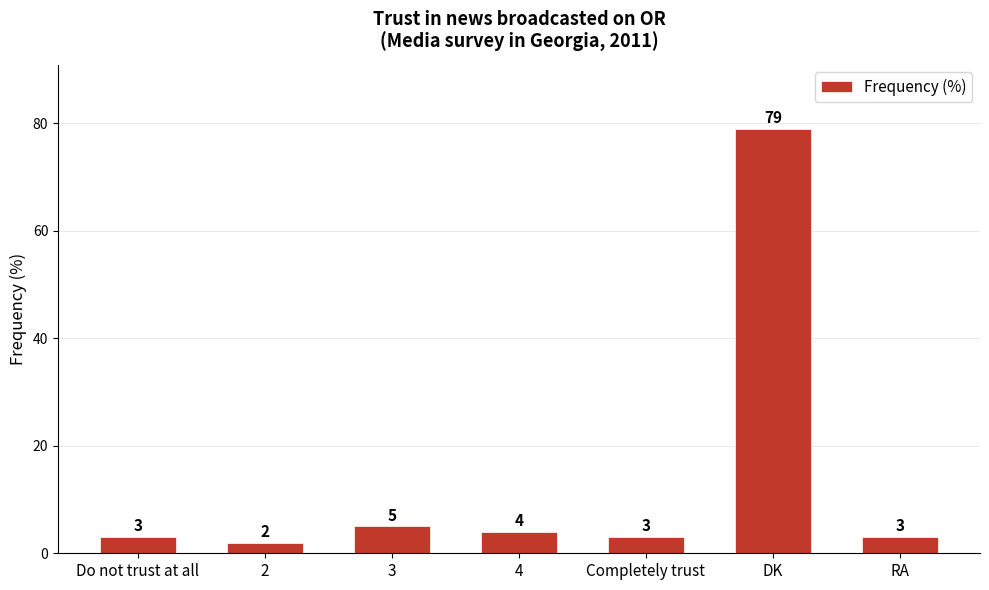

At which category does the chart reach its minimum across all series?

2